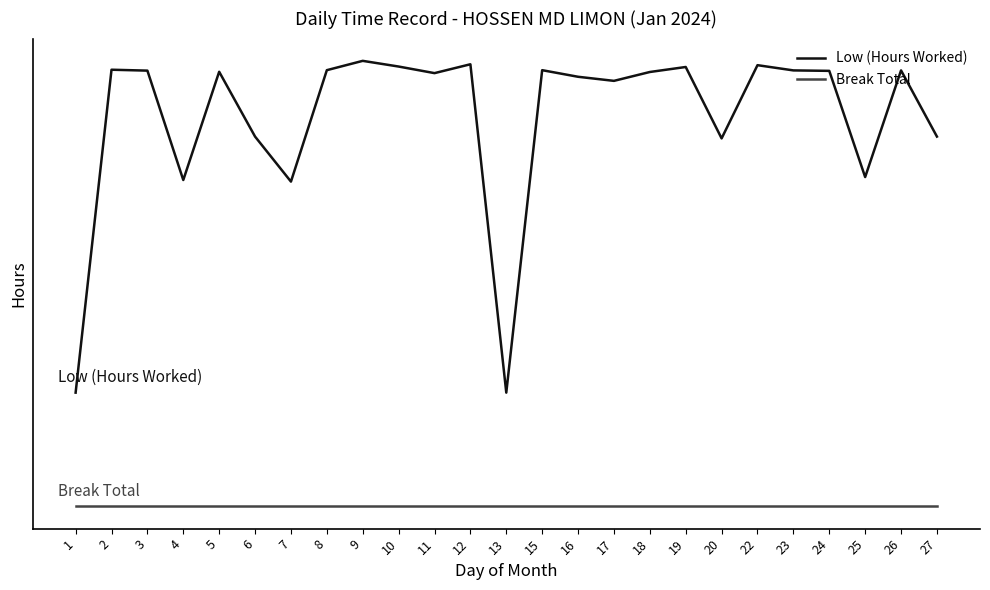

What is the difference between the maximum and minimum values in the Low (Hours Worked) series?

14.6